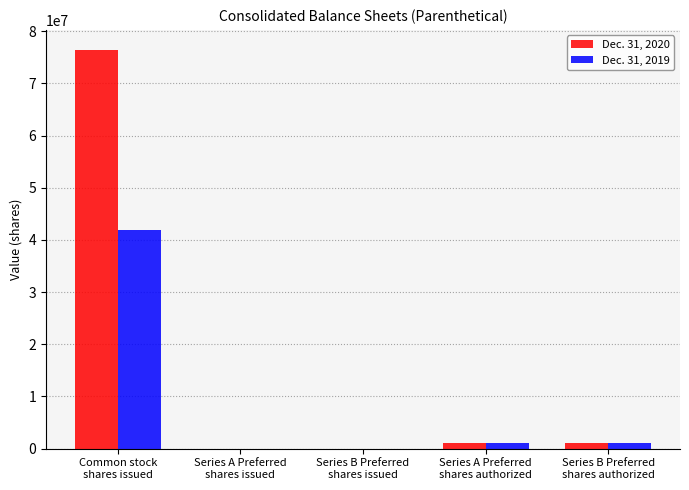

Which series has the widest spread of values?

Dec. 31, 2020